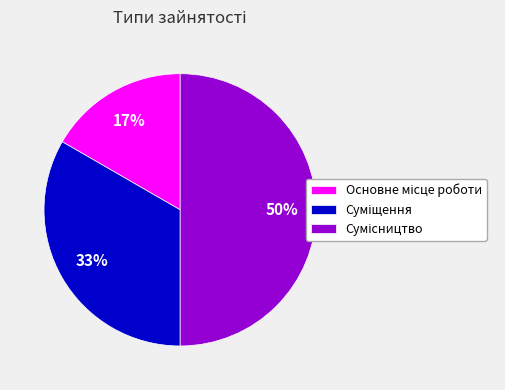

To the nearest percent, what is the difference between the largest and smallest slice percentages?

33%